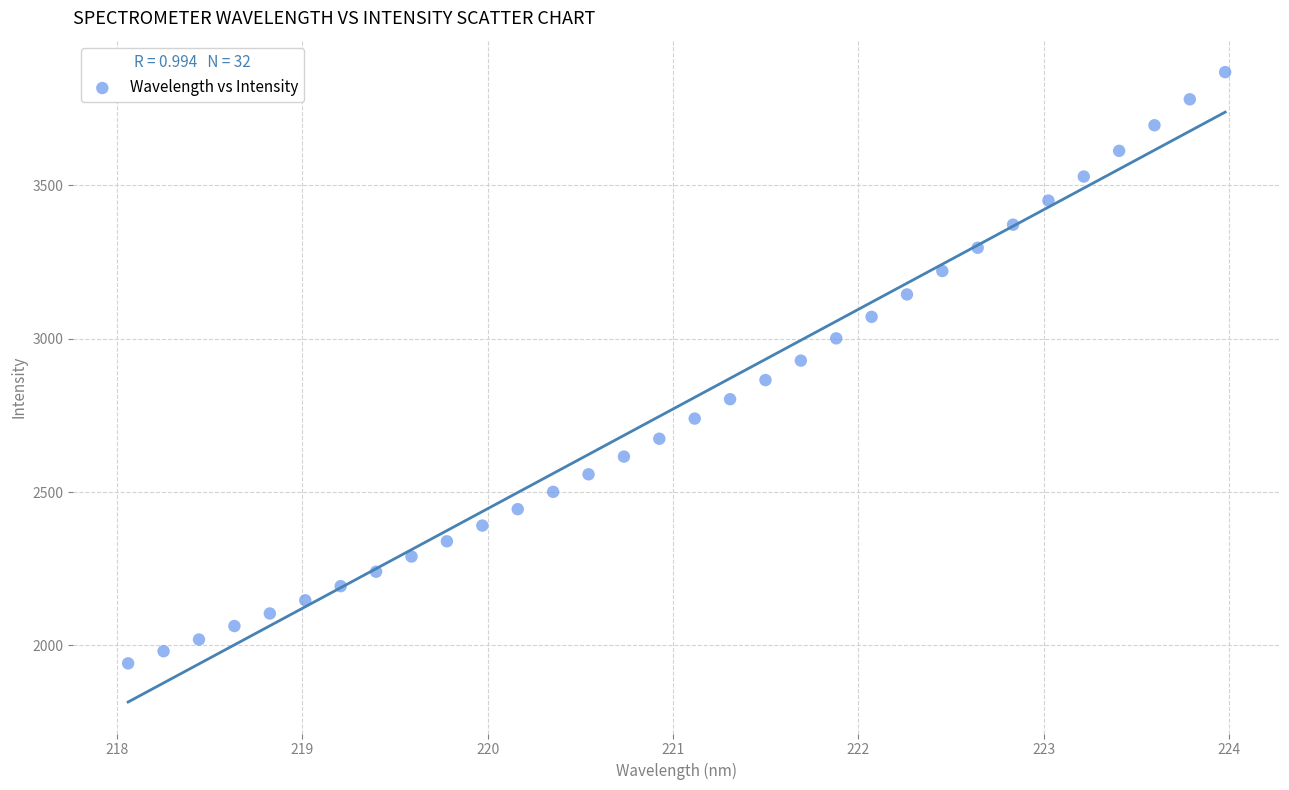

What is the range of X values (max minus min)?

5.9